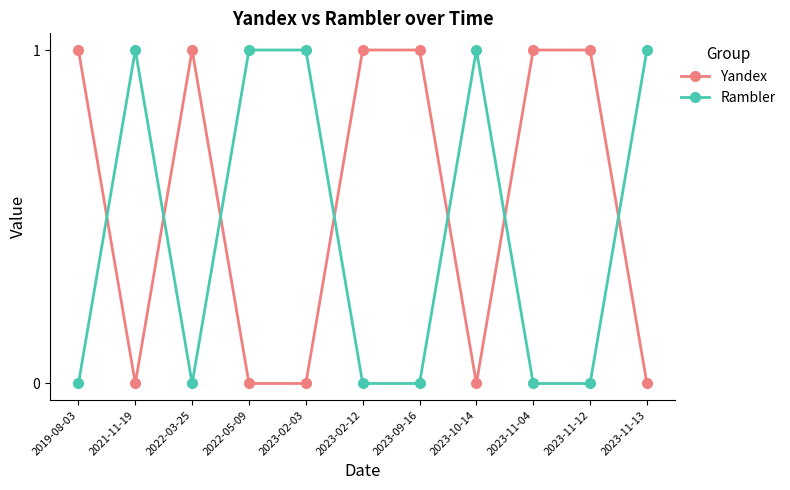

At which category does Rambler reach its first local valley?

2022-03-25